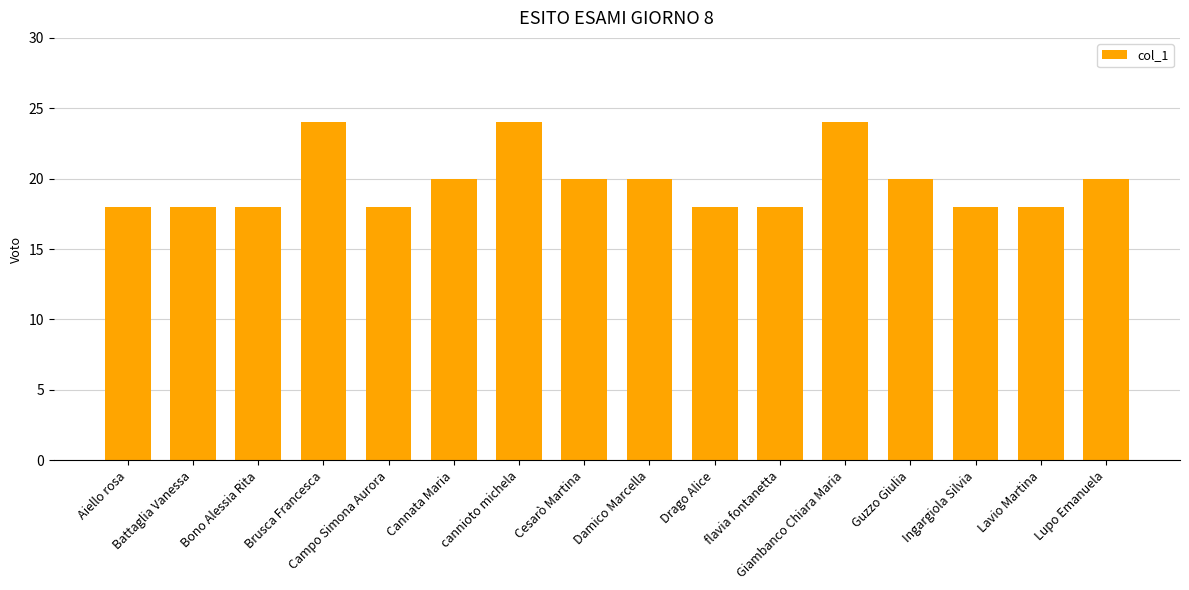

True or false: the data shows 18 at Battaglia Vanessa.

True